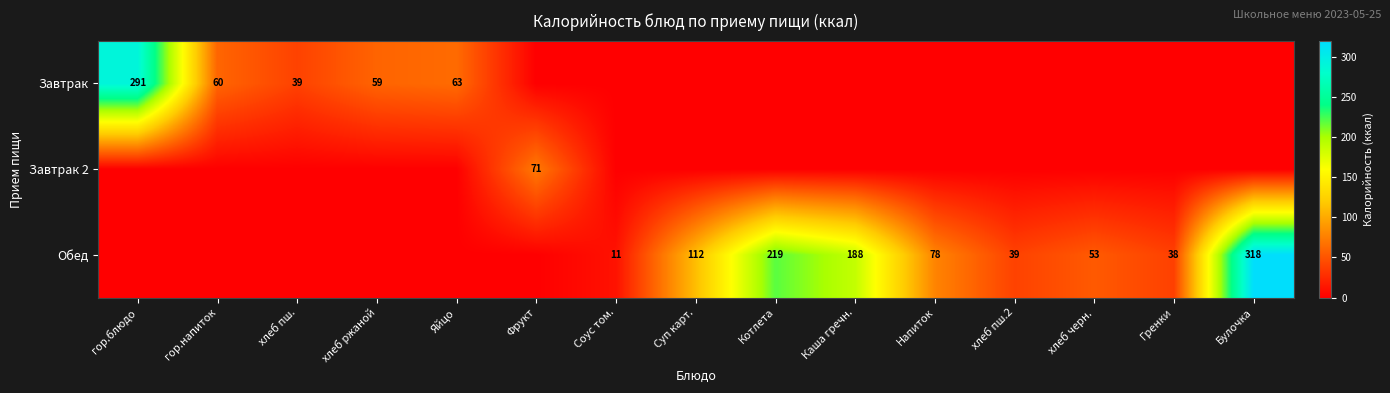

True or false: Обед has a value of 149.2 at Суп карт..

False